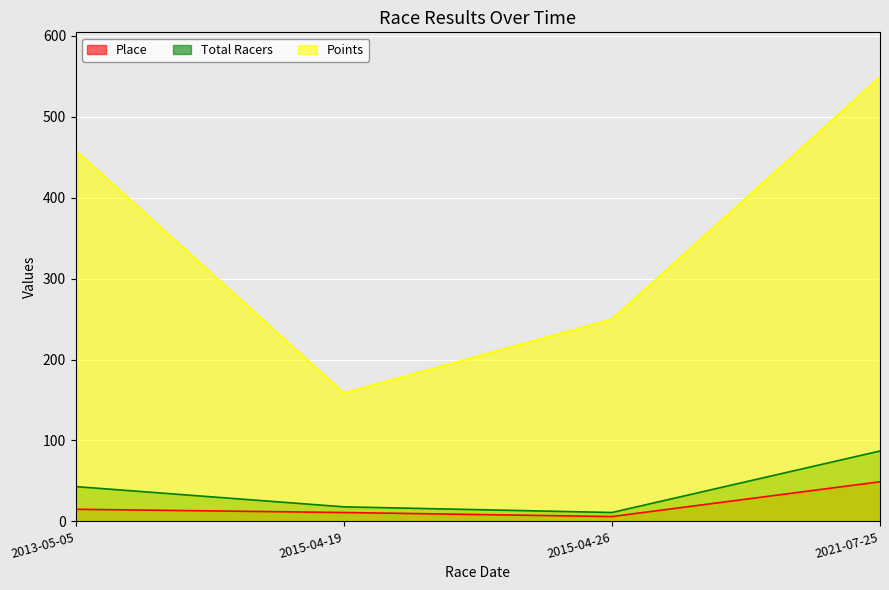

What are all the series names shown in the legend?

Place, Total Racers, Points